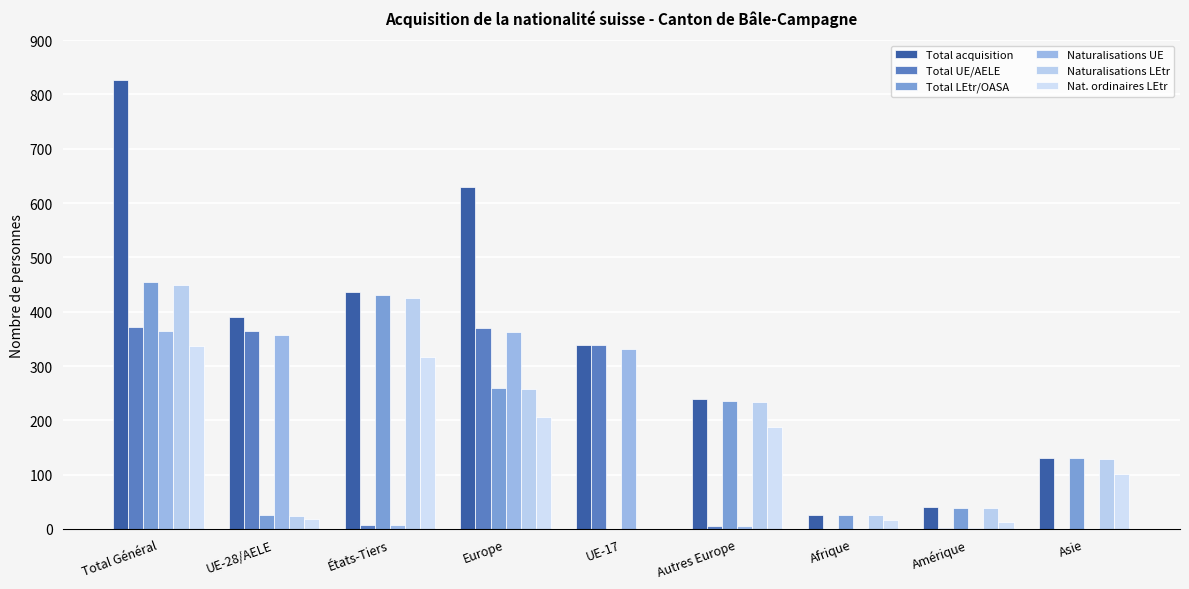

Are the bars horizontal?

No